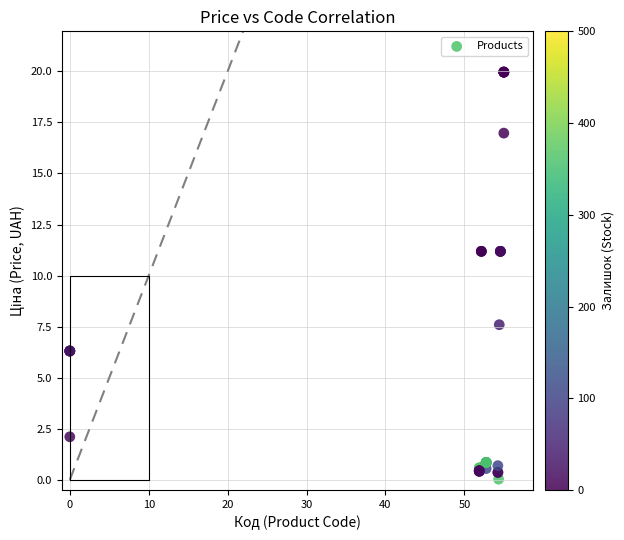

What Y value in the scatter plot is closest to 9?

7.6